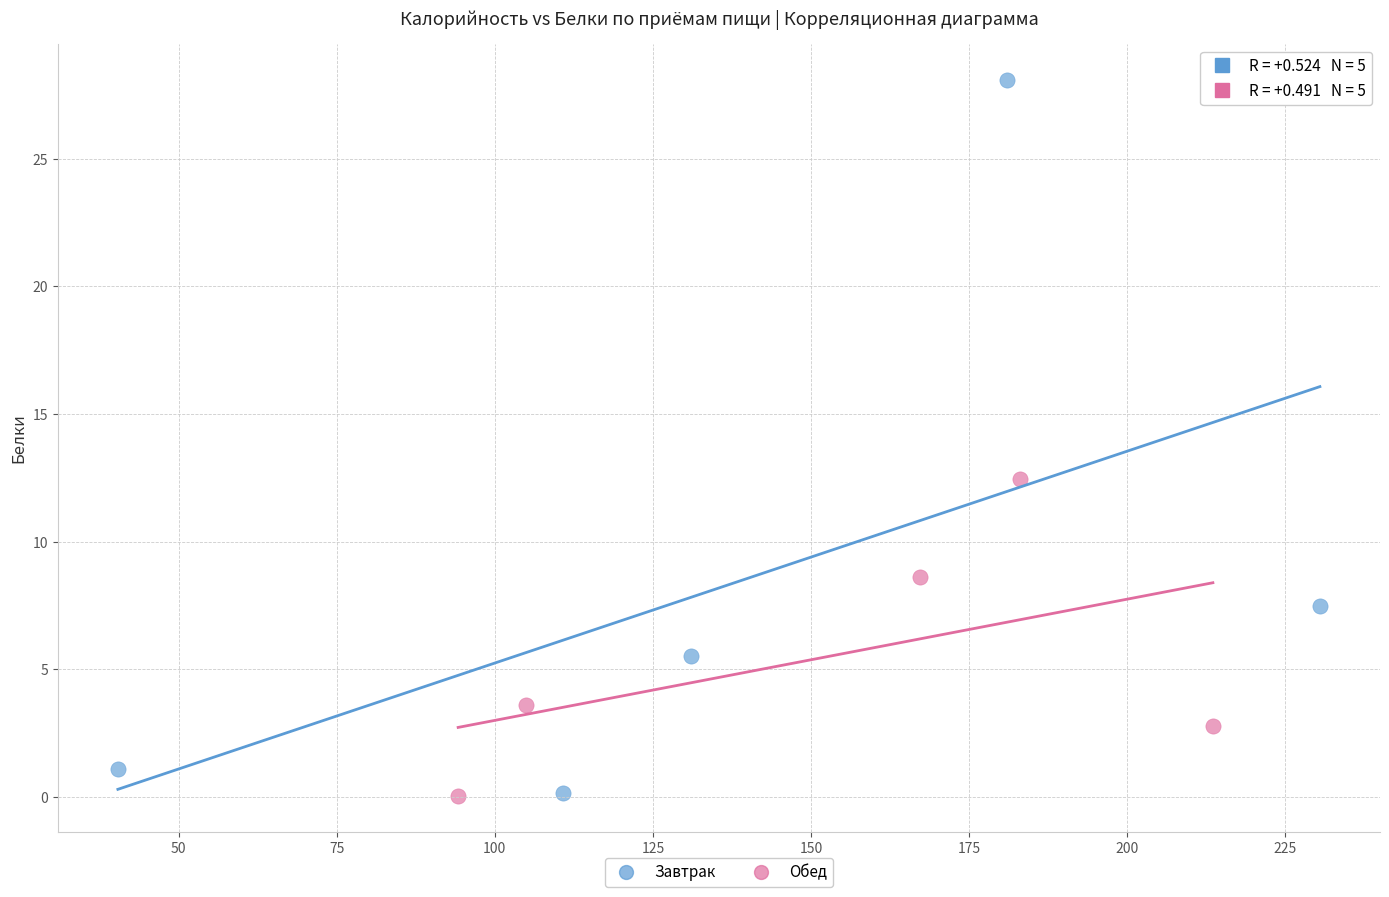

Which series contains the highest Y value?

Завтрак